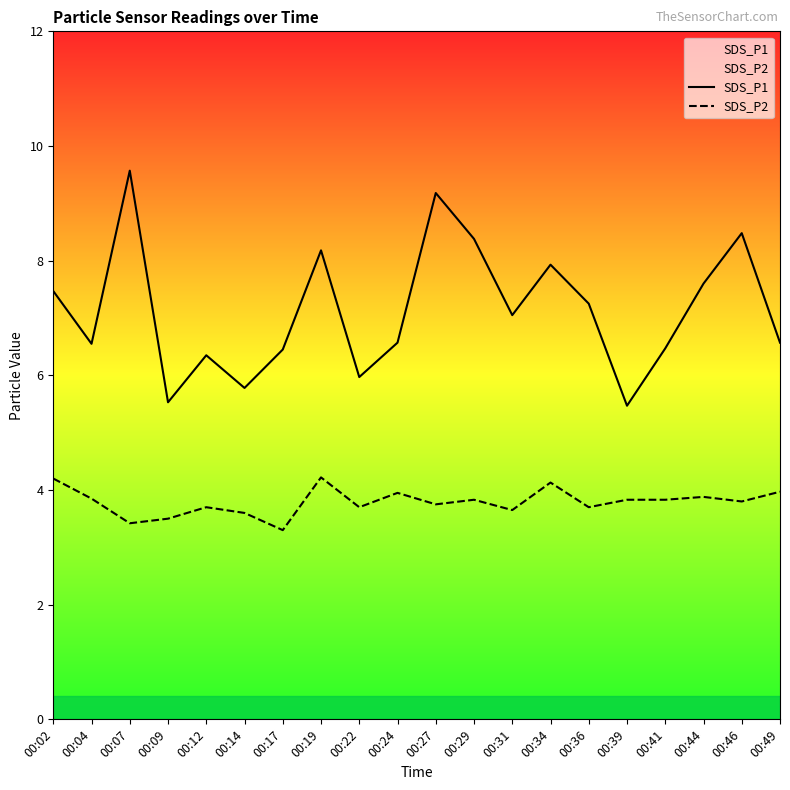

The value of SDS_P2 at 00:09 is 3.5. True or false?

True